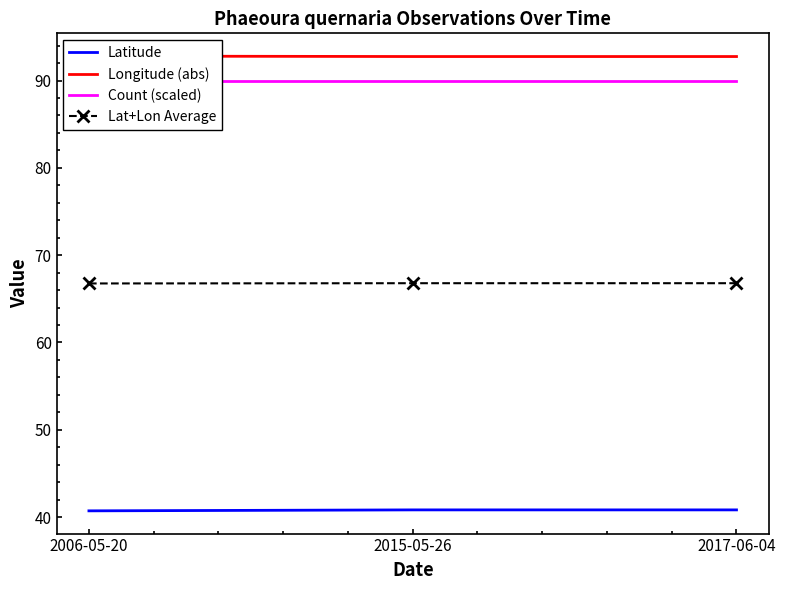

How many distinct data groups are displayed?

4